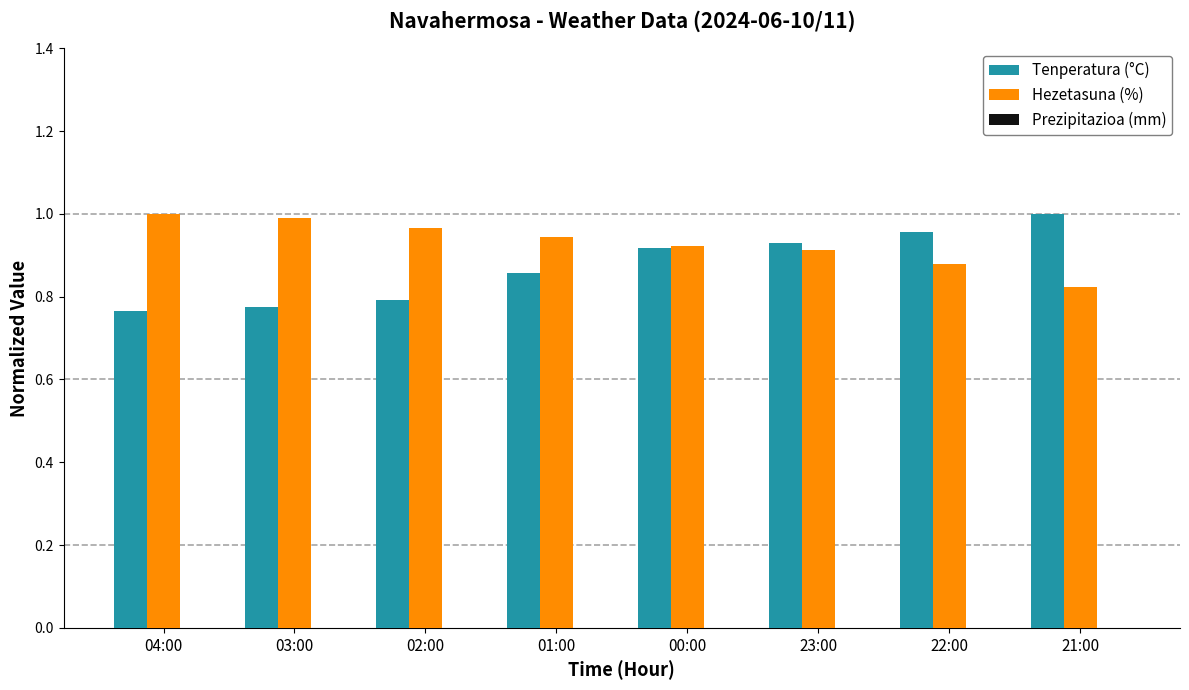

What is the label of the 4th bar from the right?

00:00